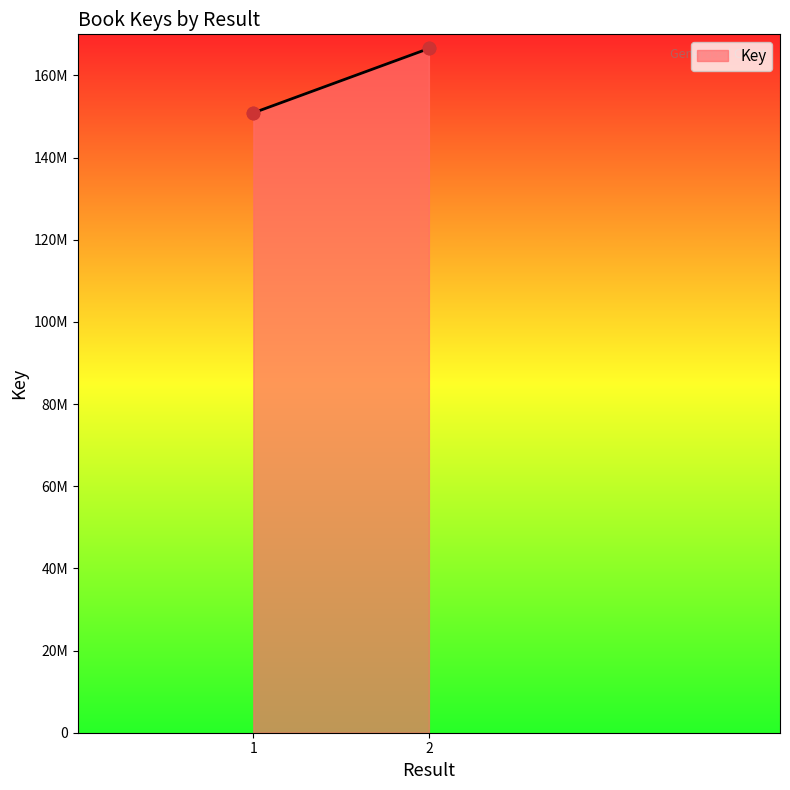

What is the change in value from 1 to 2?

+15669581